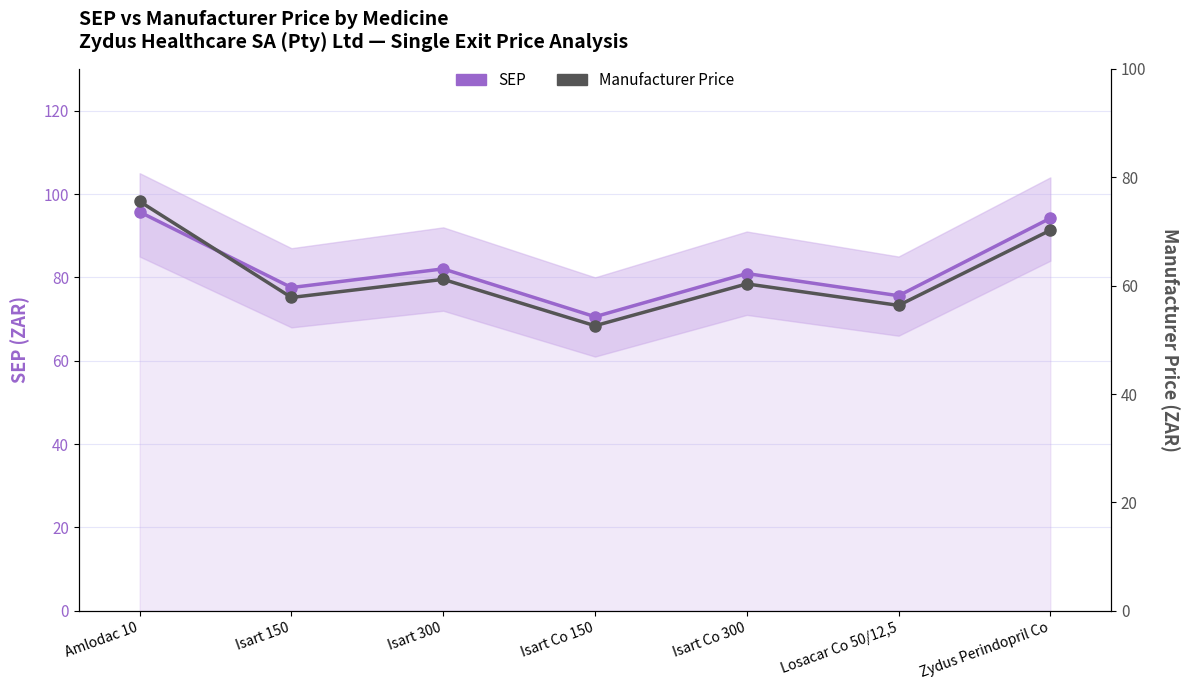

Rank the series by their average value, from highest to lowest.

SEP, Manufacturer Price